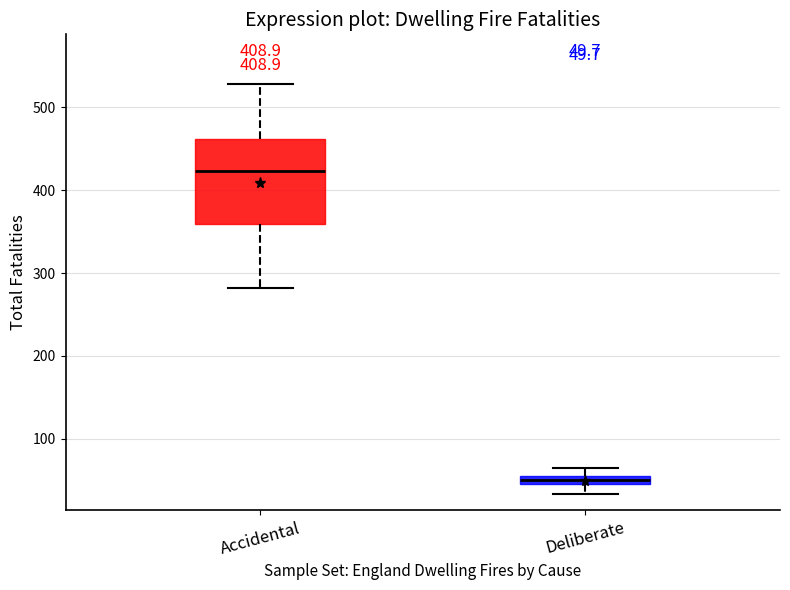

Which box's median line is the lowest?

Deliberate